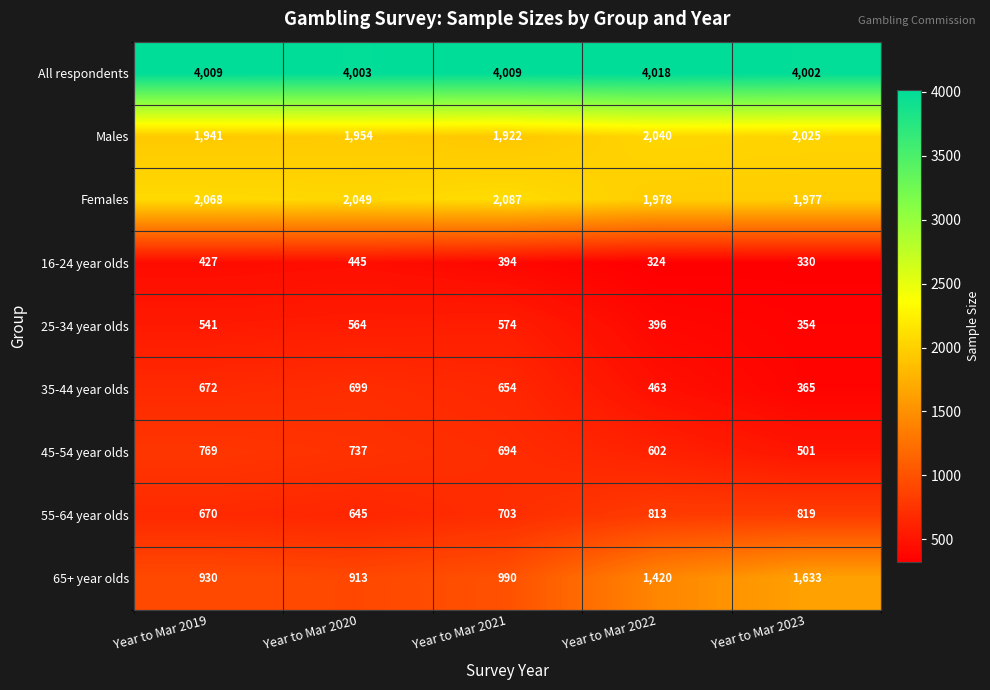

Which category has the highest value in the 45-54 year olds series?

Year to Mar 2019